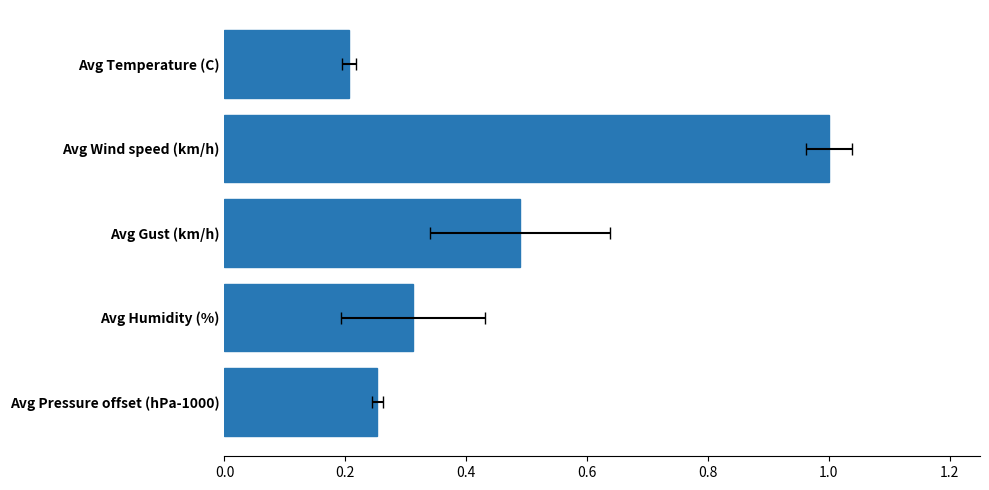

Does the chart contain stacked bars?

No